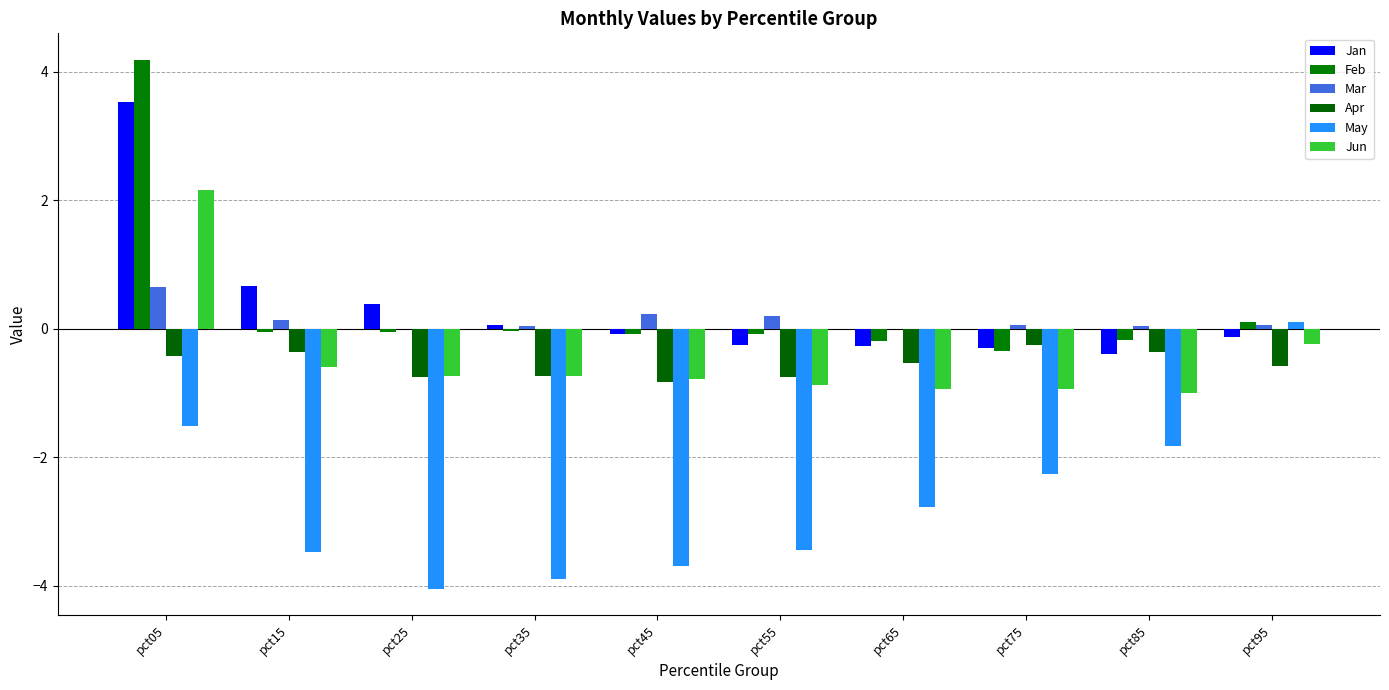

How many groups of bars are there?

10